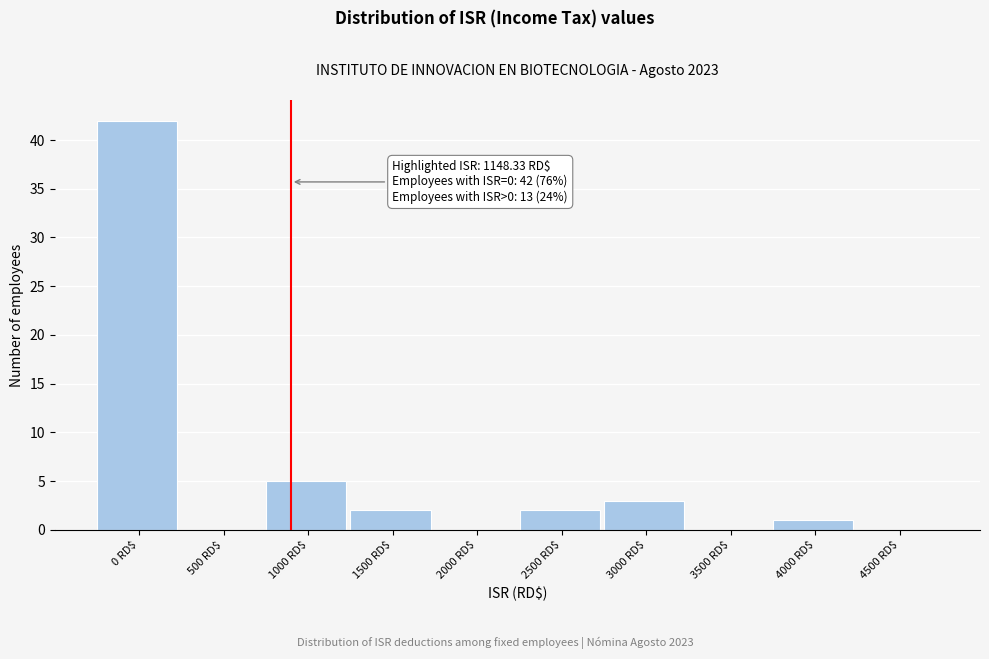

Is it true that the value at 1500 RD$ is 0?

False